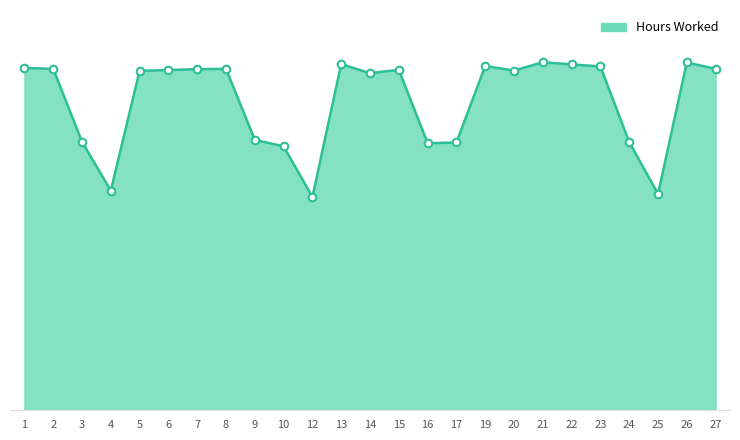

What is the ratio of the value at 13 to the value at 3?

1.3